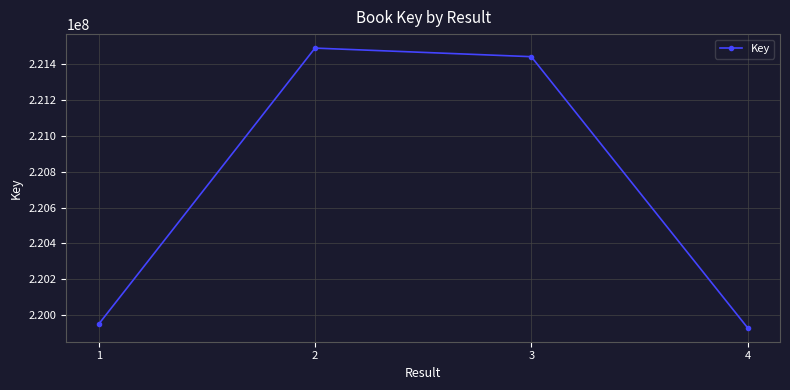

Where does the data first go above 221442155?

2